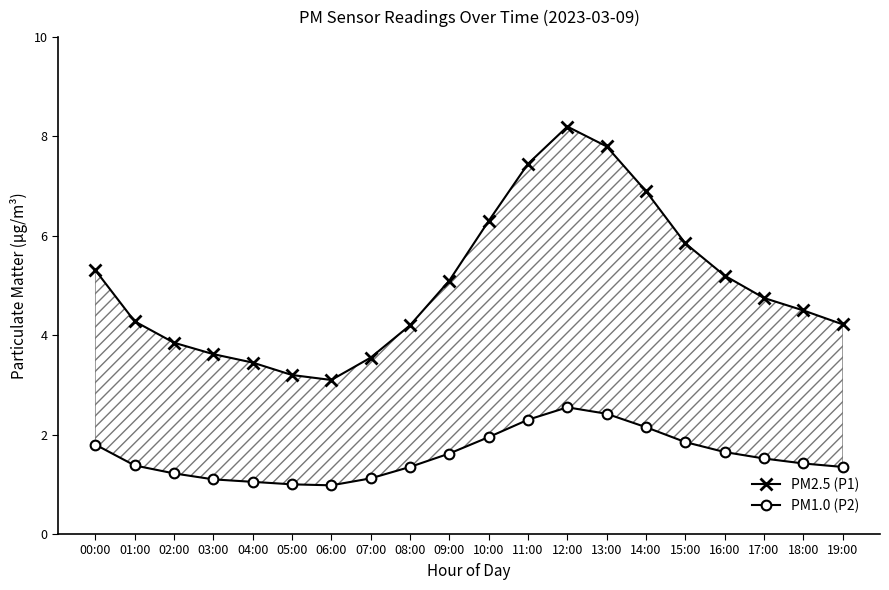

At which label does PM1.0 (P2) first exceed 1?

00:00